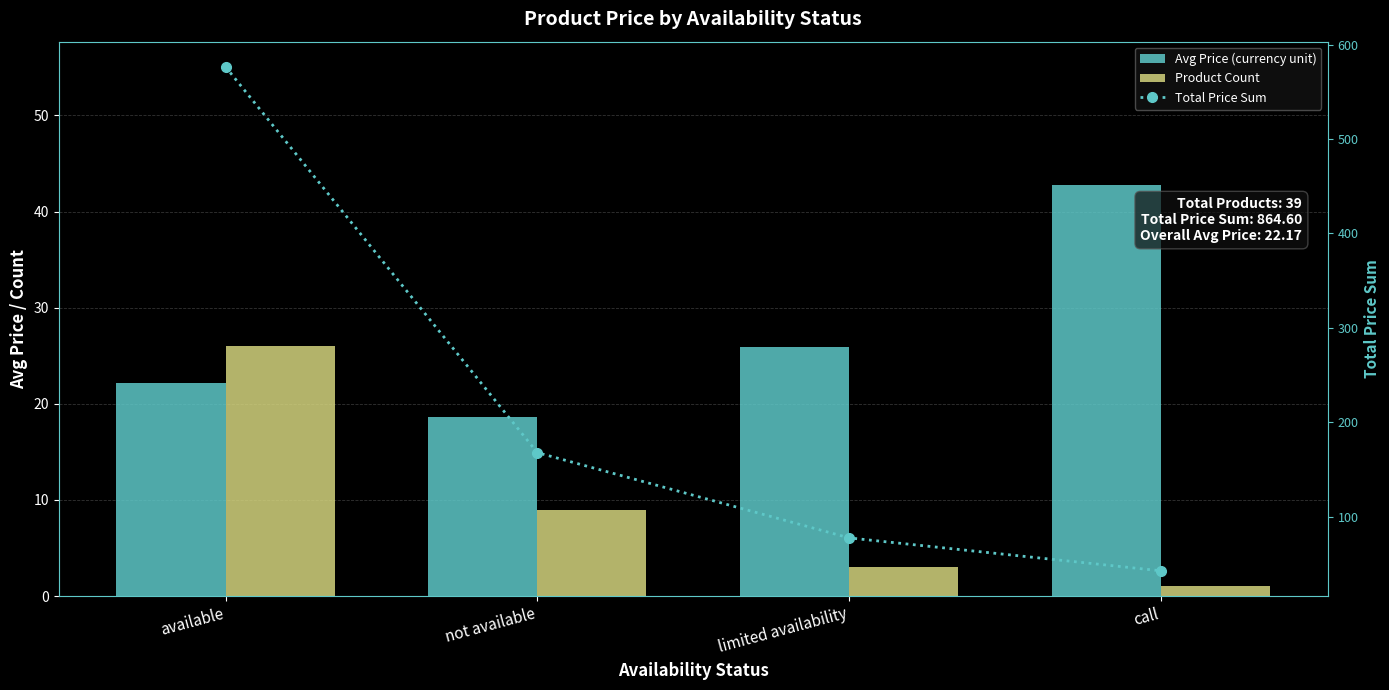

Which label corresponds to the largest value in the chart?

available